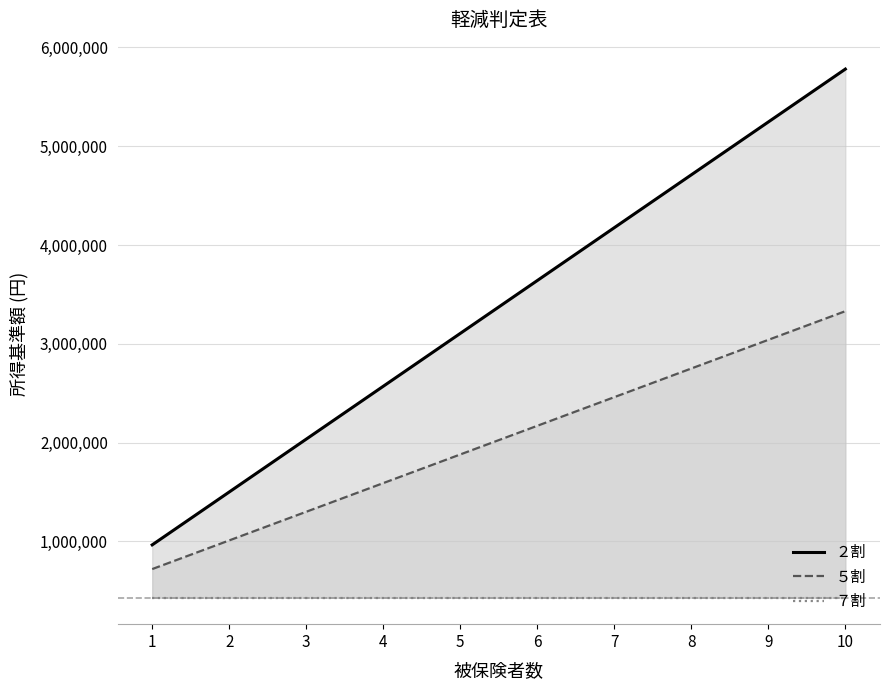

True or false: ５割 and ７割 intersect in this chart.

False